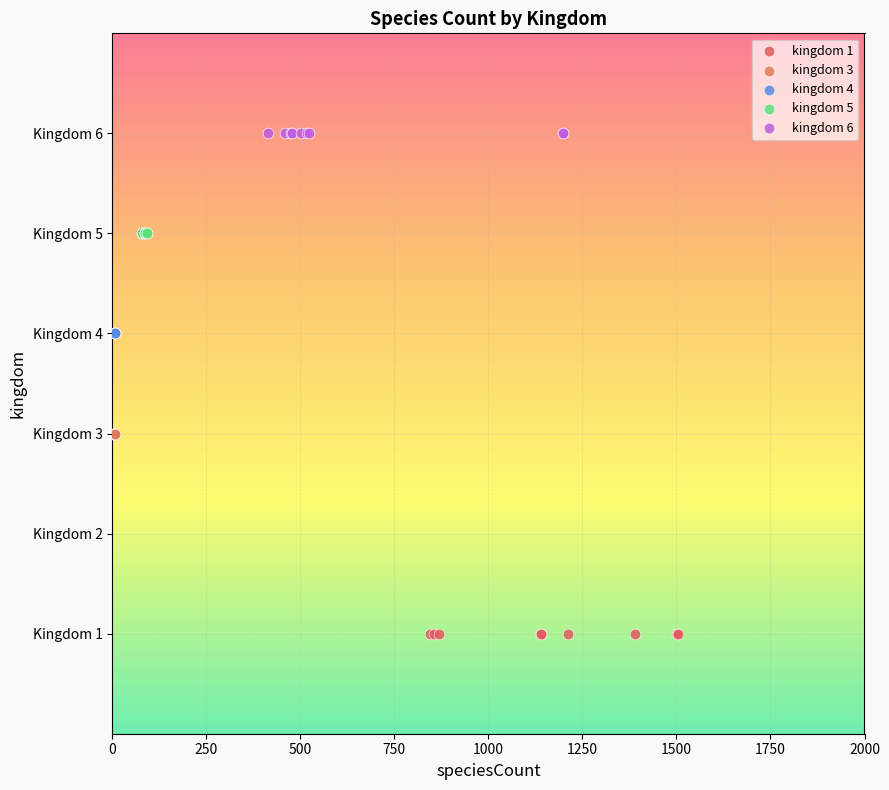

Which series contains the highest Y value?

kingdom 6